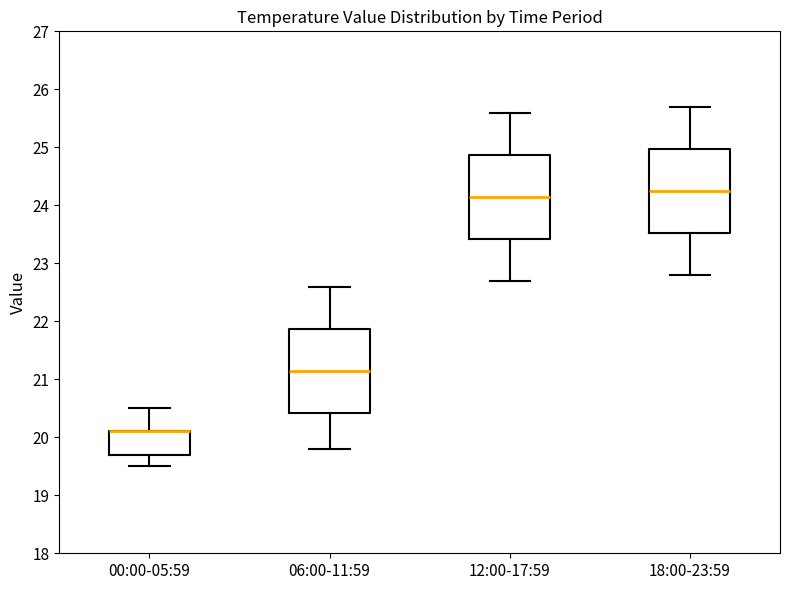

Reading left to right, read every box against the y-axis: the position of its median line, the range the box covers, and the ends of its whiskers. The values are not printed on the chart, so give them approximately, as read against the axis.

00:00-05:59: median 20.1 (drawn on the box's upper edge), box 19.7 to 20.1, whiskers 19.5 to 20.5
06:00-11:59: median 21.2, box 20.4 to 21.9, whiskers 19.8 to 22.6
12:00-17:59: median 24.2, box 23.4 to 24.9, whiskers 22.7 to 25.6
18:00-23:59: median 24.3, box 23.5 to 25.0, whiskers 22.8 to 25.7